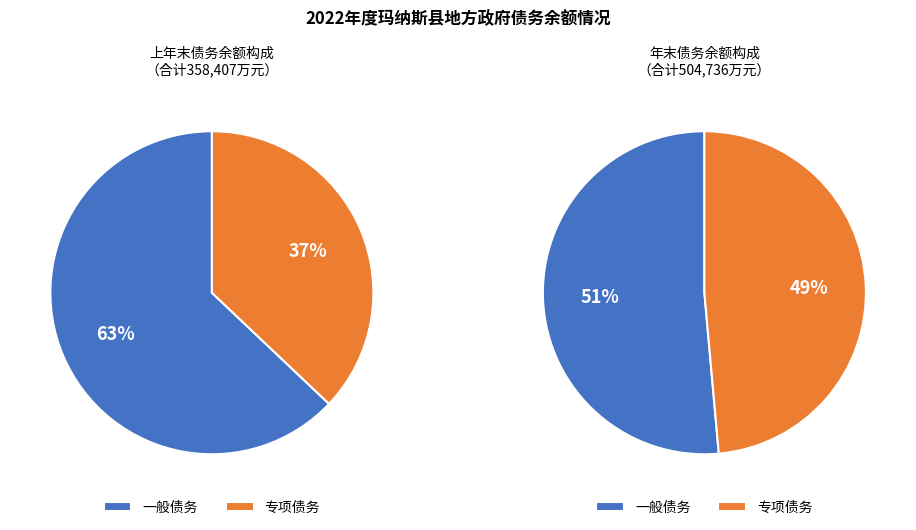

How much of the chart is everything except 一般债务?

37.1%